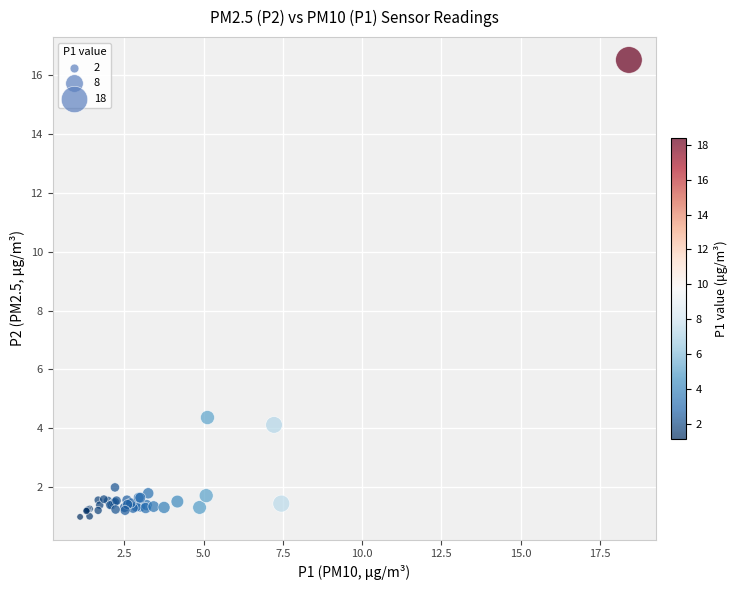

What Y value in the scatter plot is closest to 8?

4.4